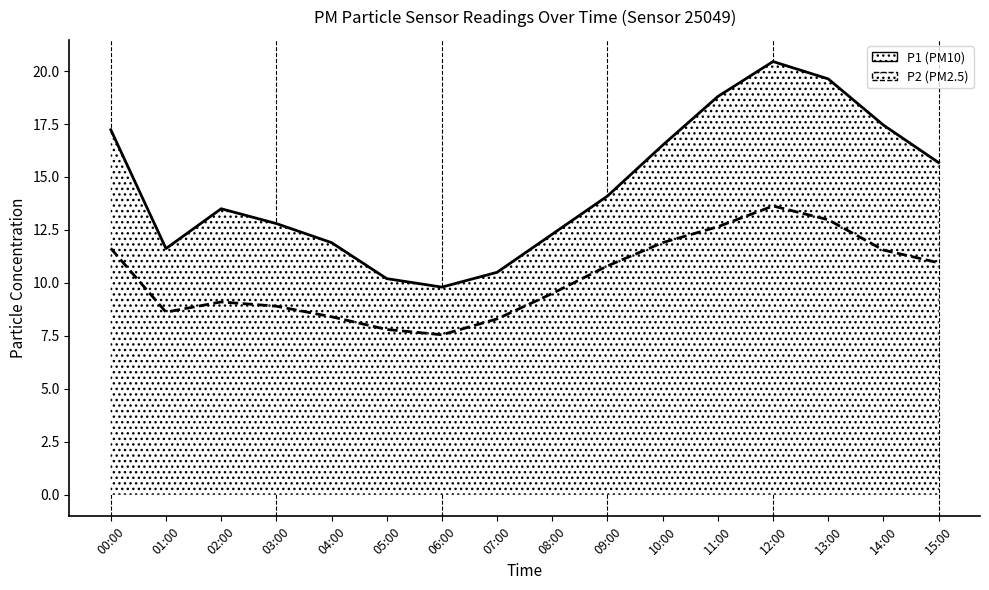

Rank the series by their maximum value, from highest to lowest.

P1 boundary, P2 boundary